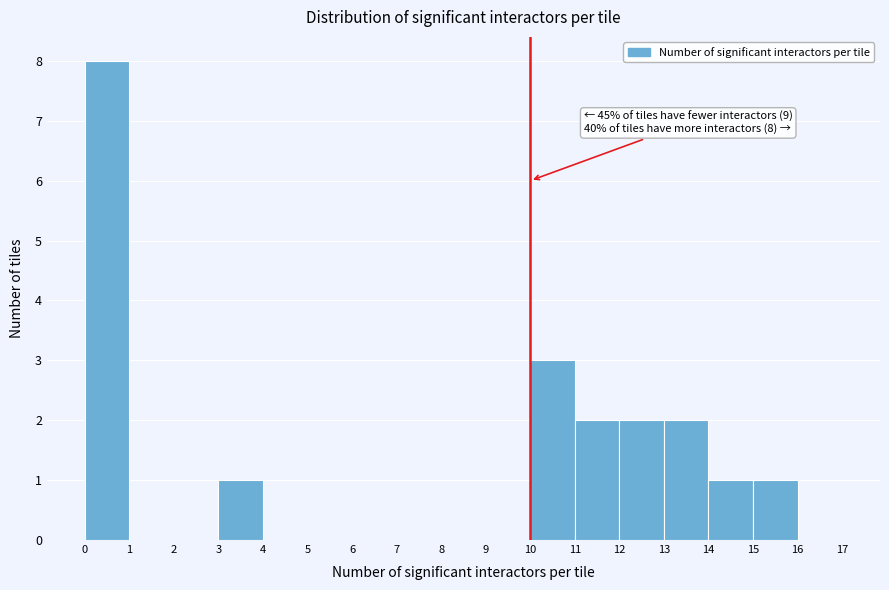

Over which range of the x-axis is the bar tallest?

0 to 1